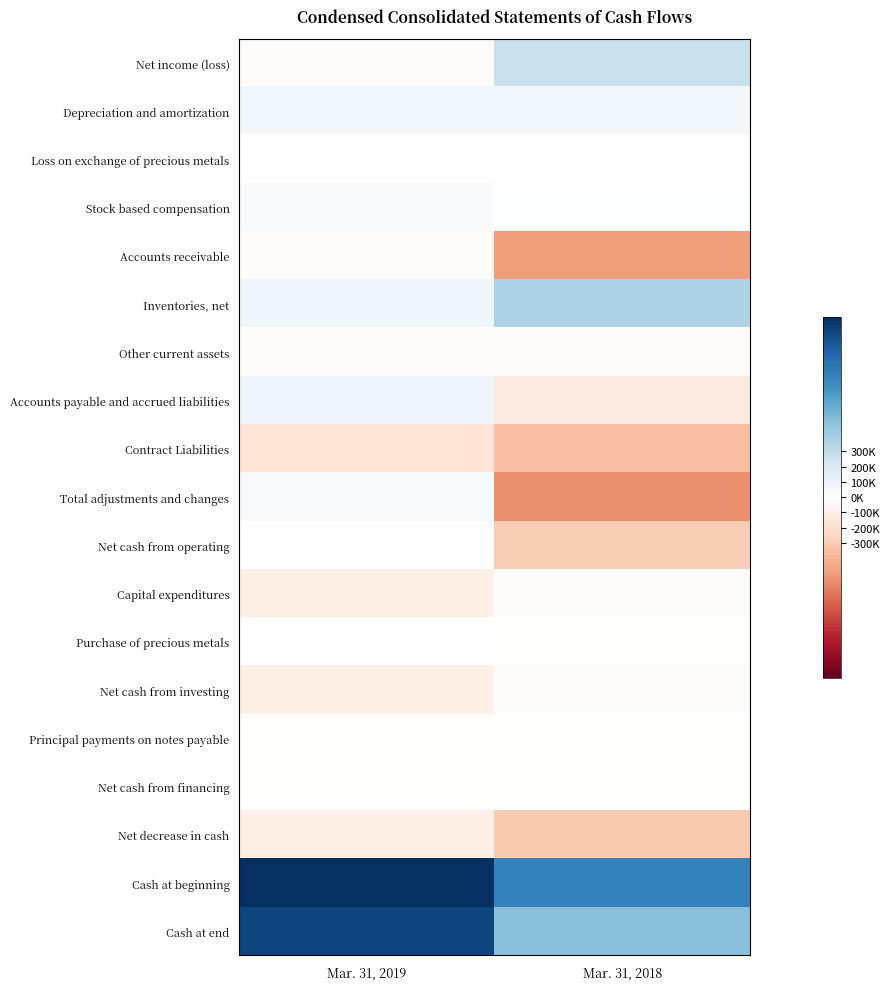

Count the number of categories in the chart.

2